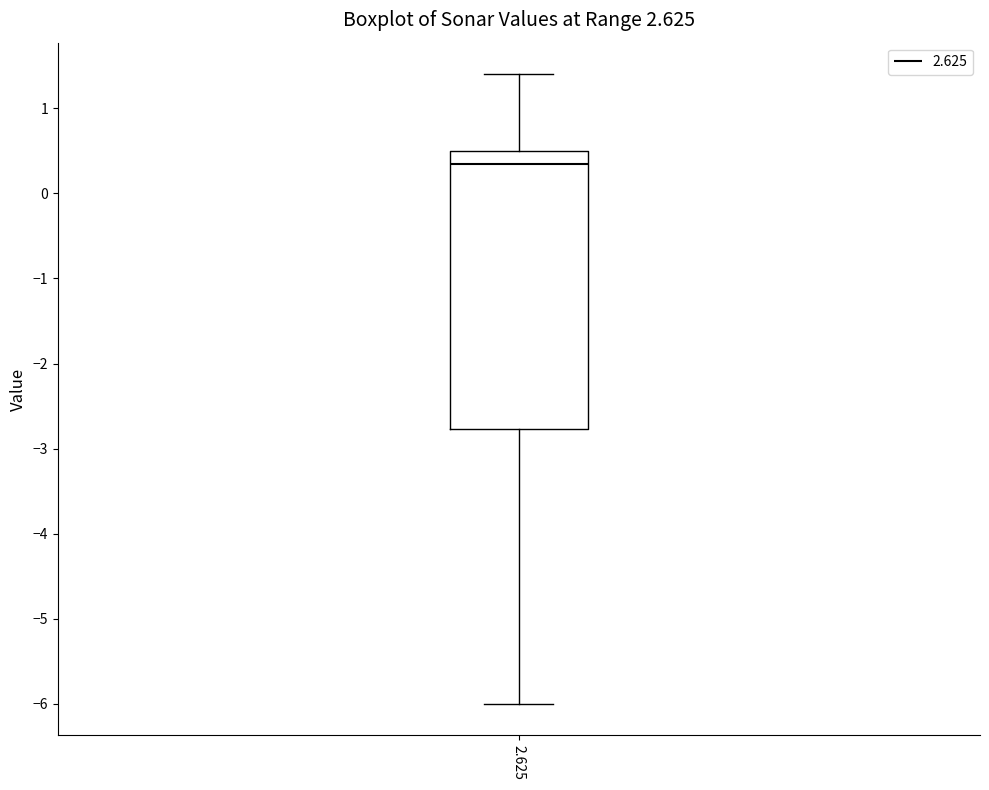

Read this box plot against the y-axis: the position of the median line, the range covered by the box, and the ends of both whiskers. The values are not printed on the chart, so give them approximately, as read against the axis.

median 0.4, box -2.8 to 0.5, whiskers -6.0 to 1.4